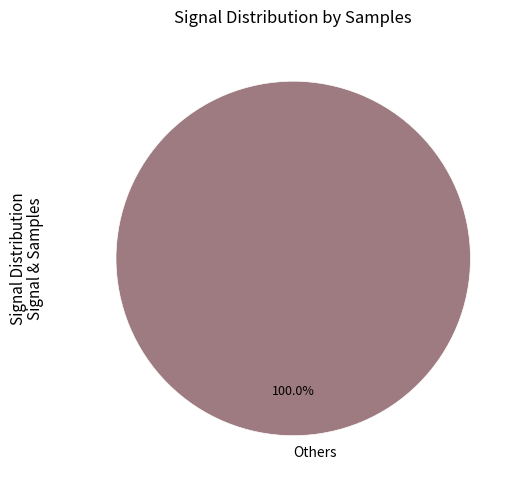

Rank the categories by value from lowest to highest.

Others